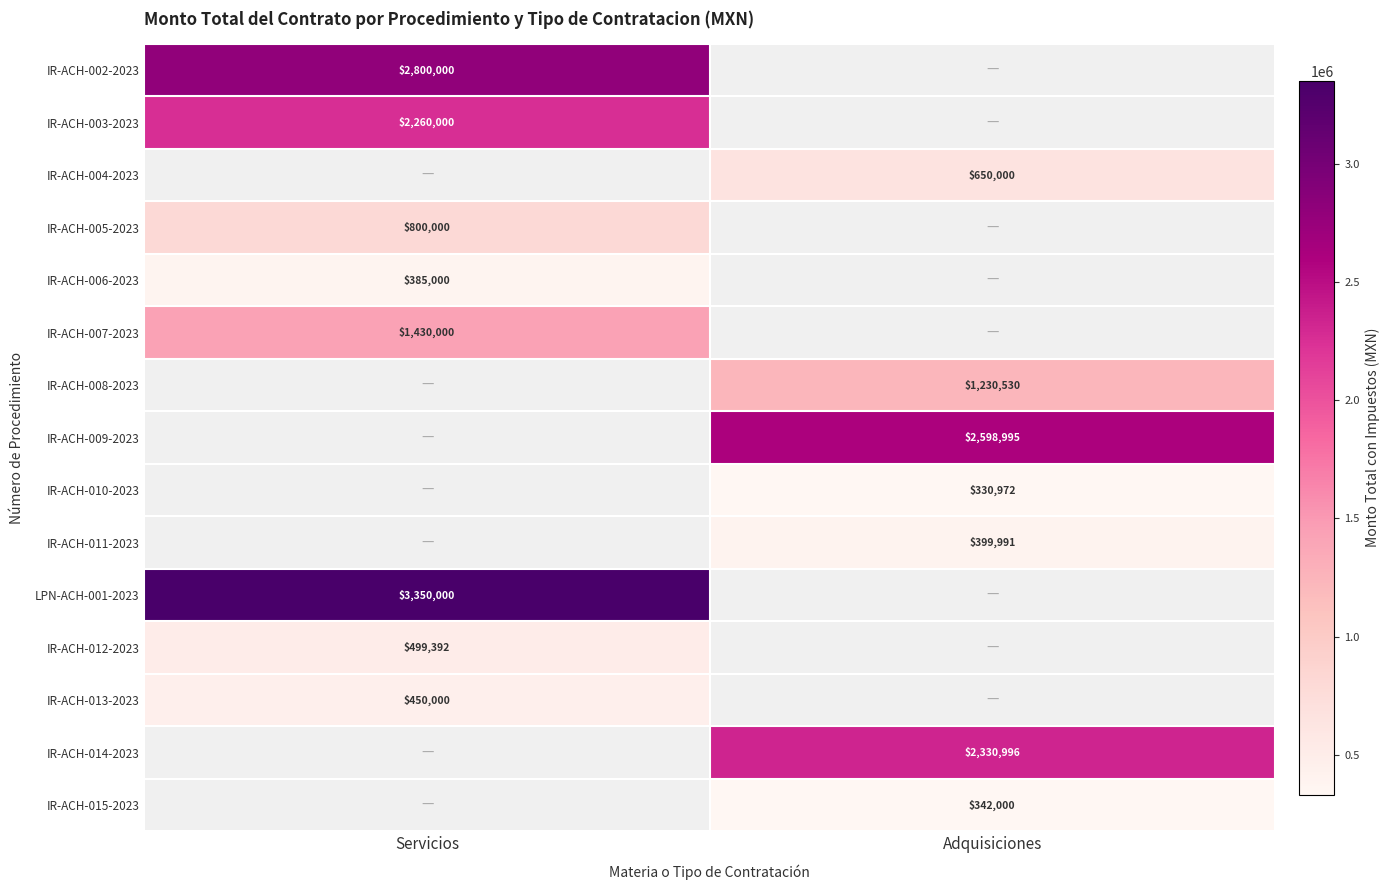

What is the minimum value shown in the chart?

330972.1